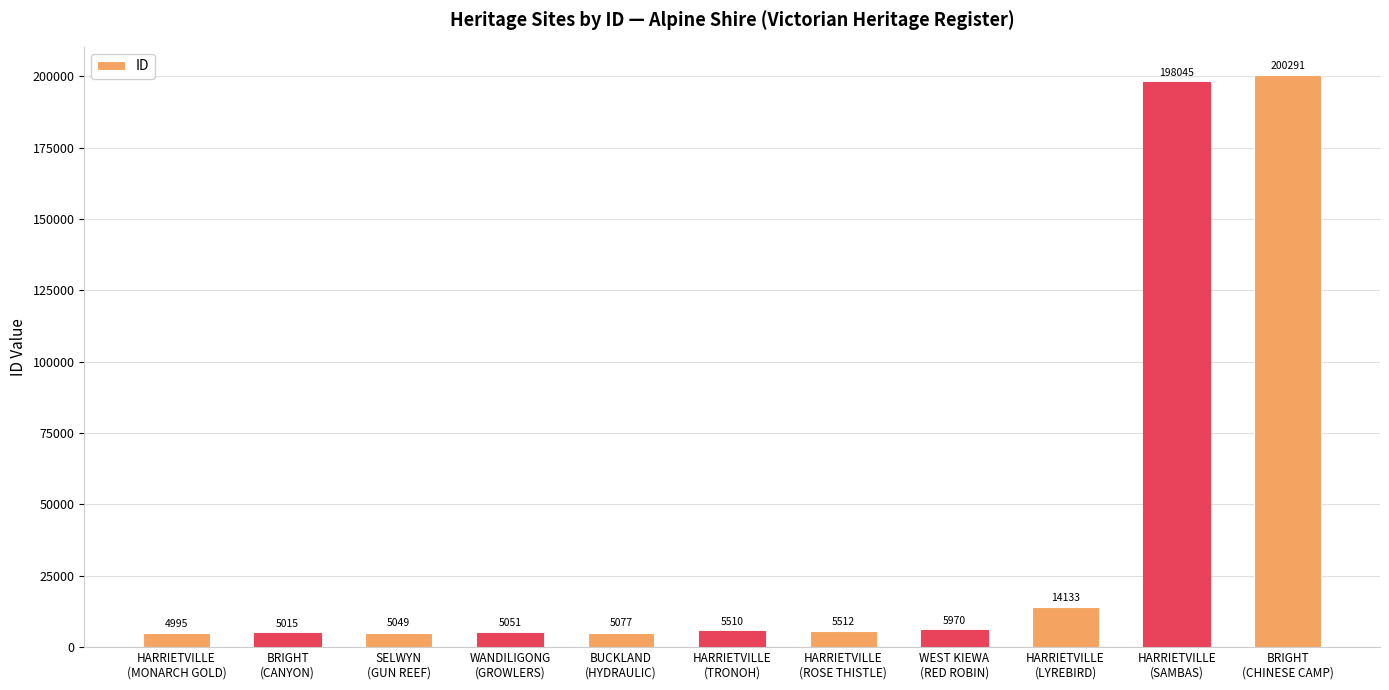

What is the ratio of the value at WANDILIGONG
(GROWLERS) to the value at HARRIETVILLE
(ROSE THISTLE)?

0.9